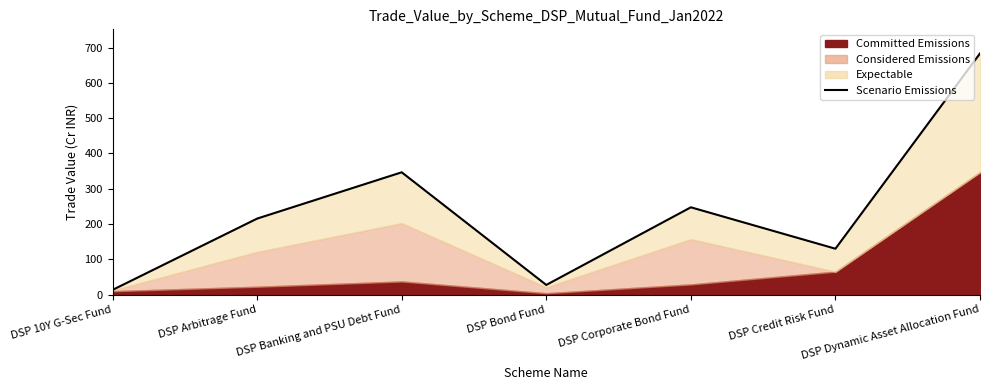

What value does the data have at DSP Banking and PSU Debt Fund?

346.6